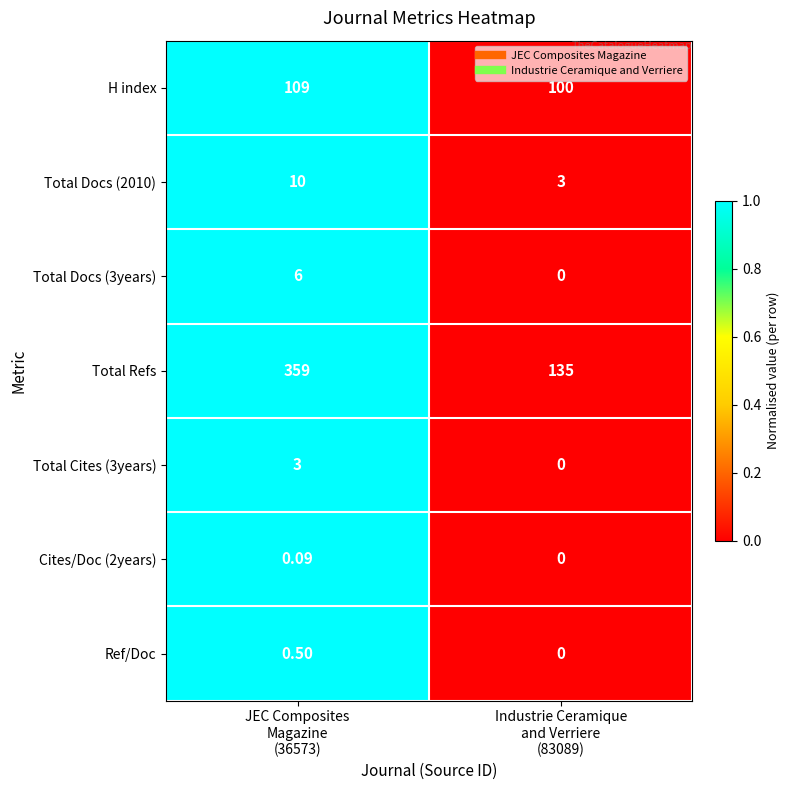

Which series has the largest range (max minus min)?

Total Refs